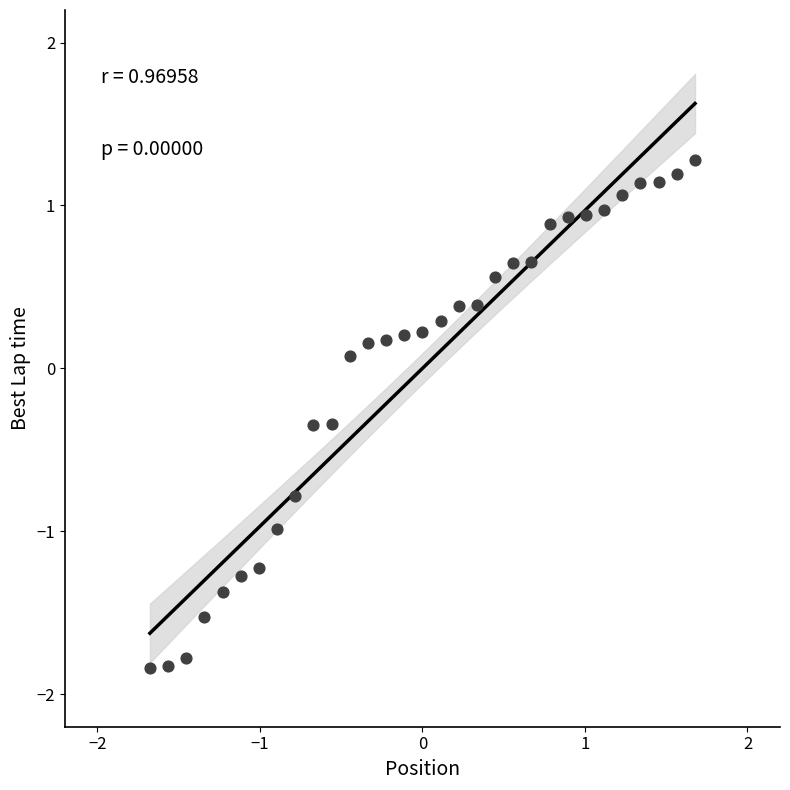

What is the range of X values (max minus min)?

3.4